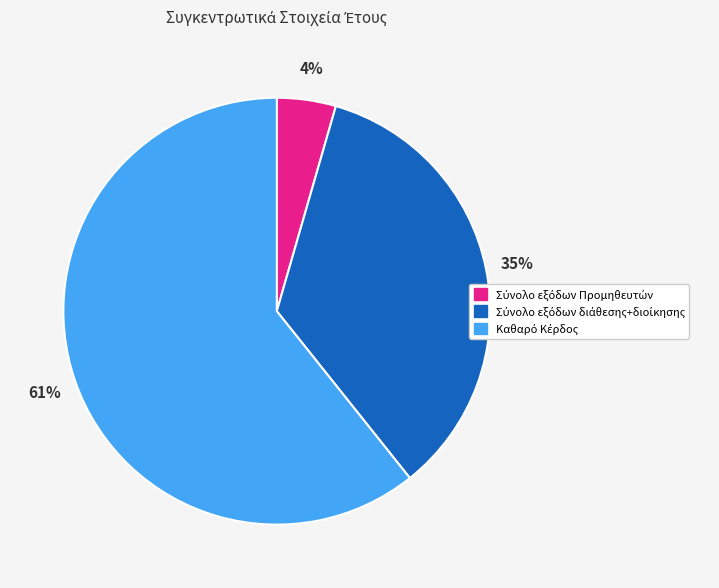

Is there a majority slice in this chart?

Yes